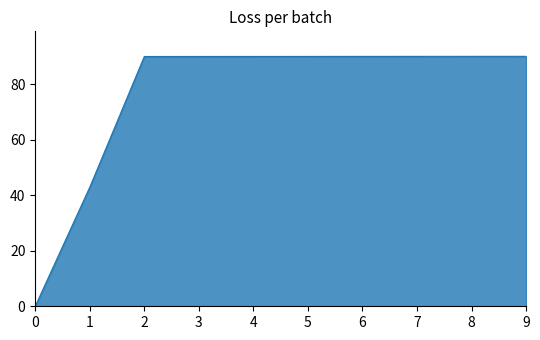

What is the difference between the maximum and minimum values?

90.0